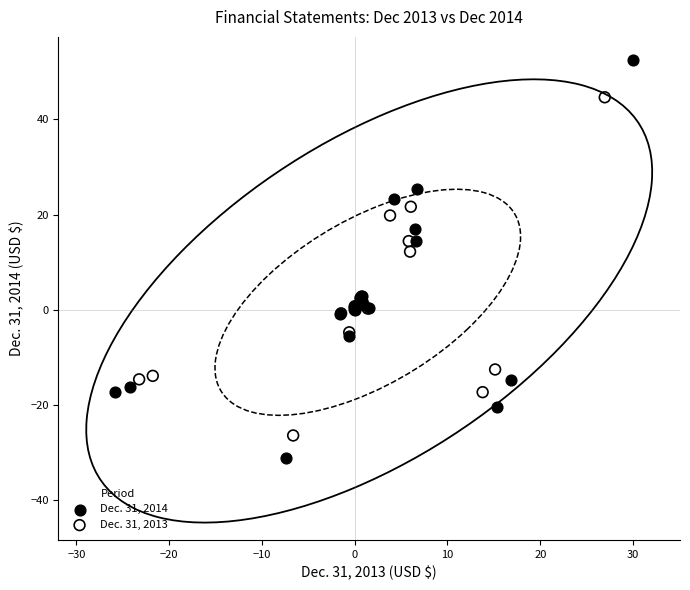

Which series has the widest spread of Y values?

Dec. 31, 2014